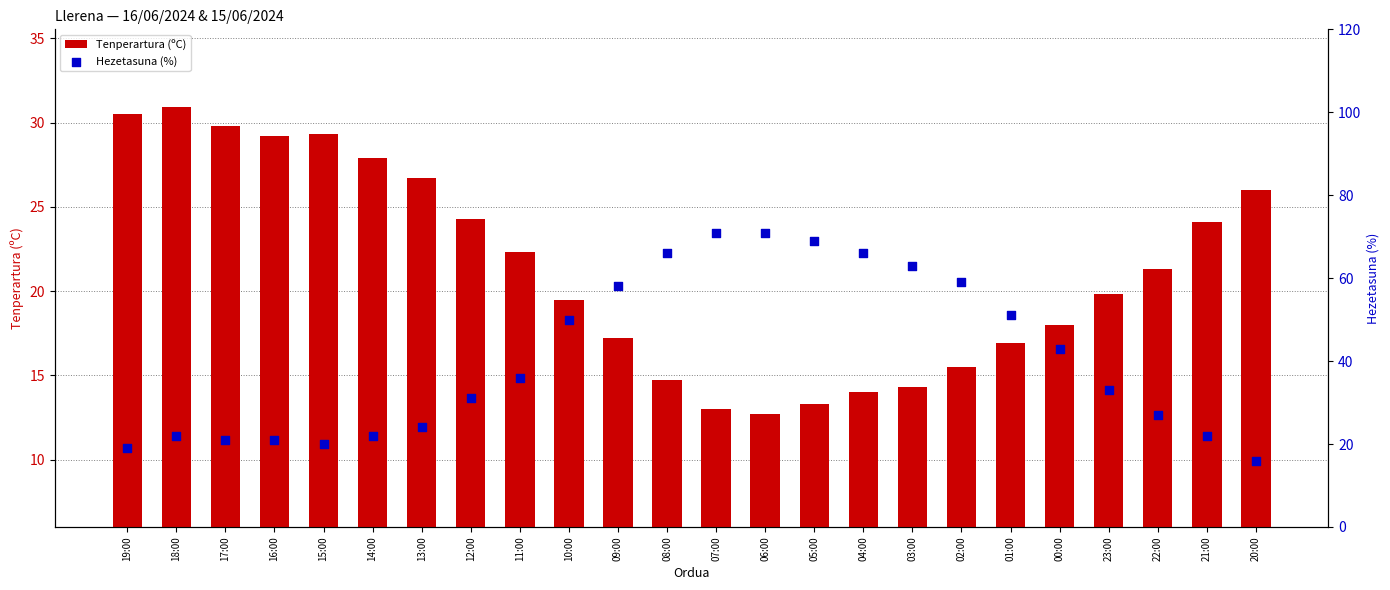

Which series has the largest total across all categories?

Hezetasuna (%)